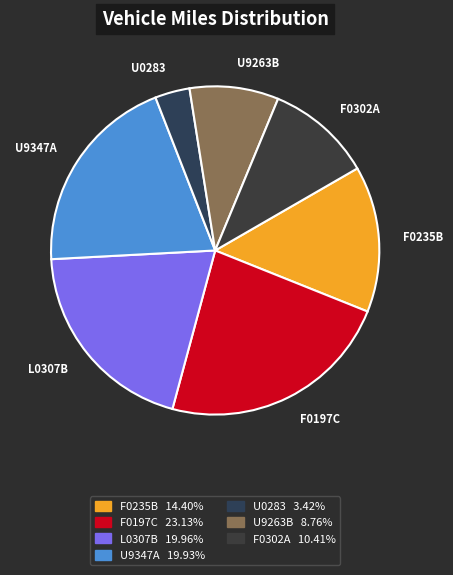

Which slice is the smallest?

U0283